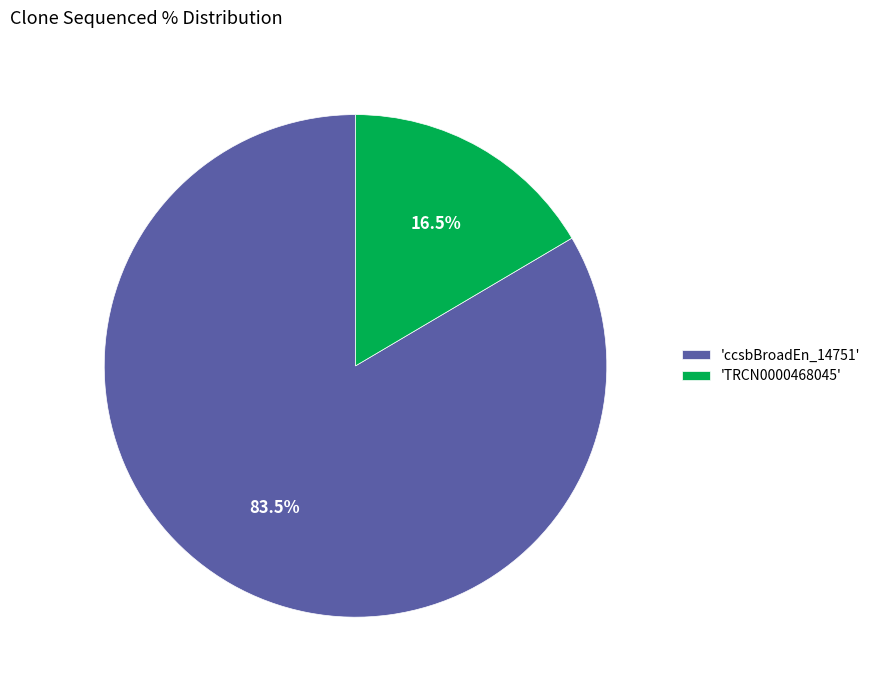

How many slices are in this pie chart?

2